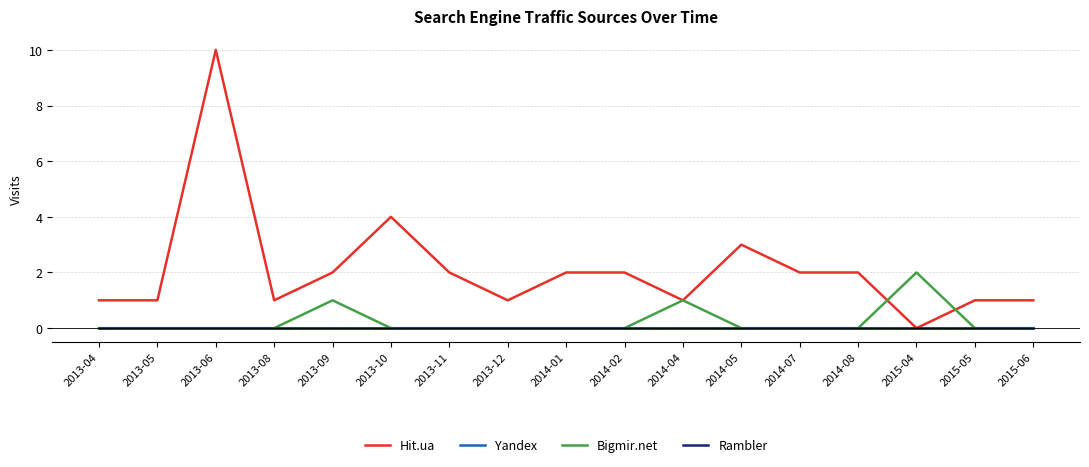

Does the chart display data point markers on the line(s)?

No